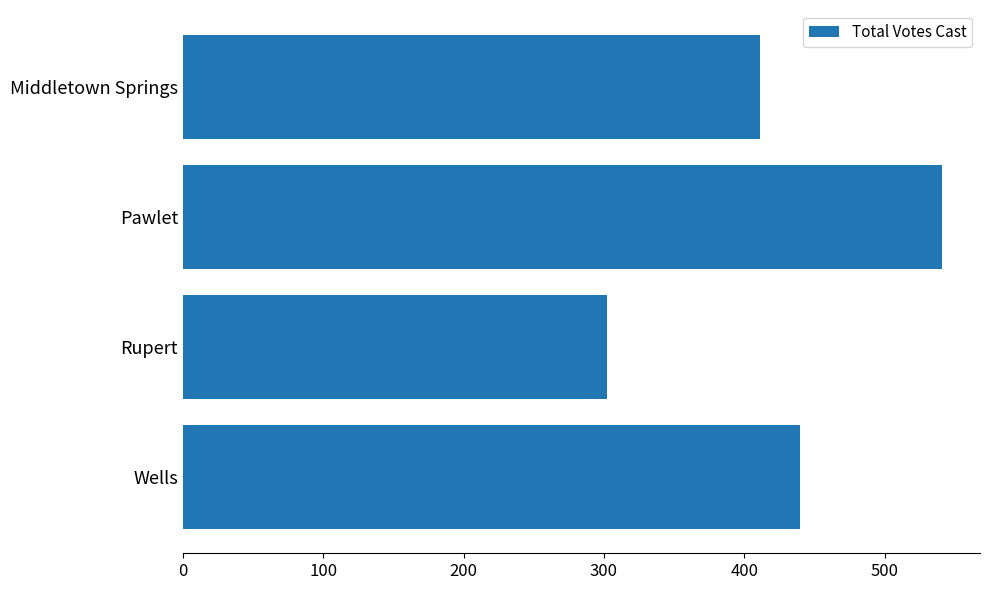

The value at Wells is 440. True or false?

True